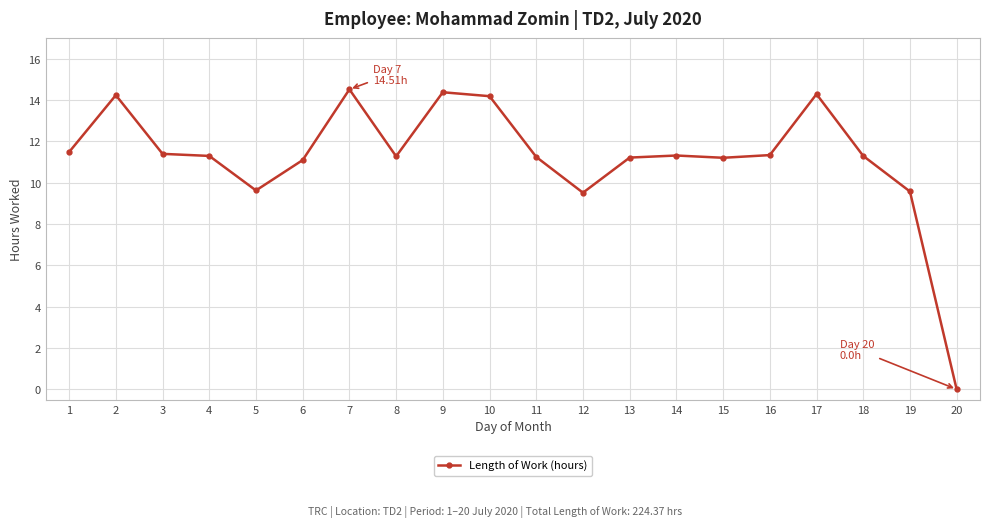

What is the average value?

11.2